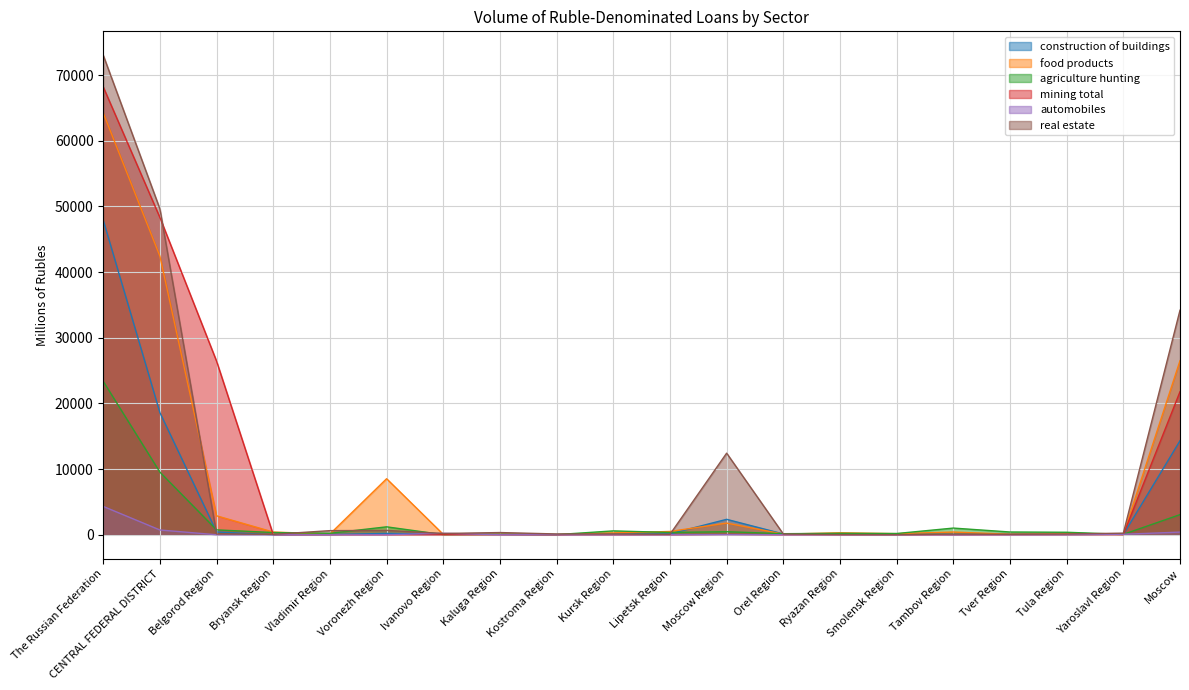

What is the total value across all series at Tambov Region?

1571